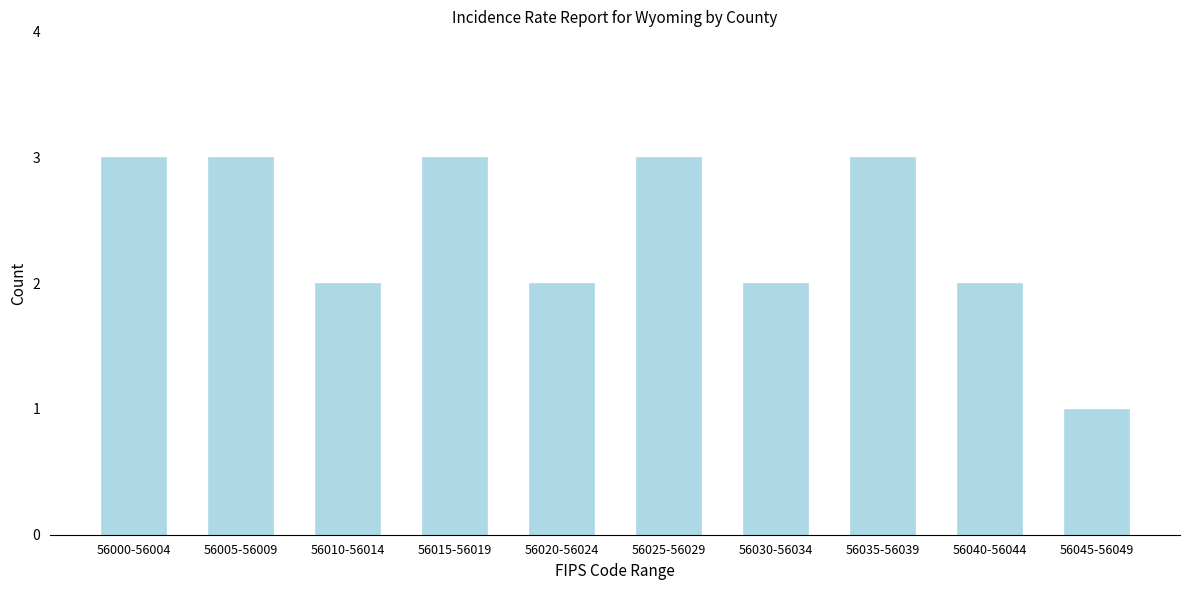

Reading right to left, list all the values displayed in this chart.

1	2	3	2	3	2	3	2	3	3